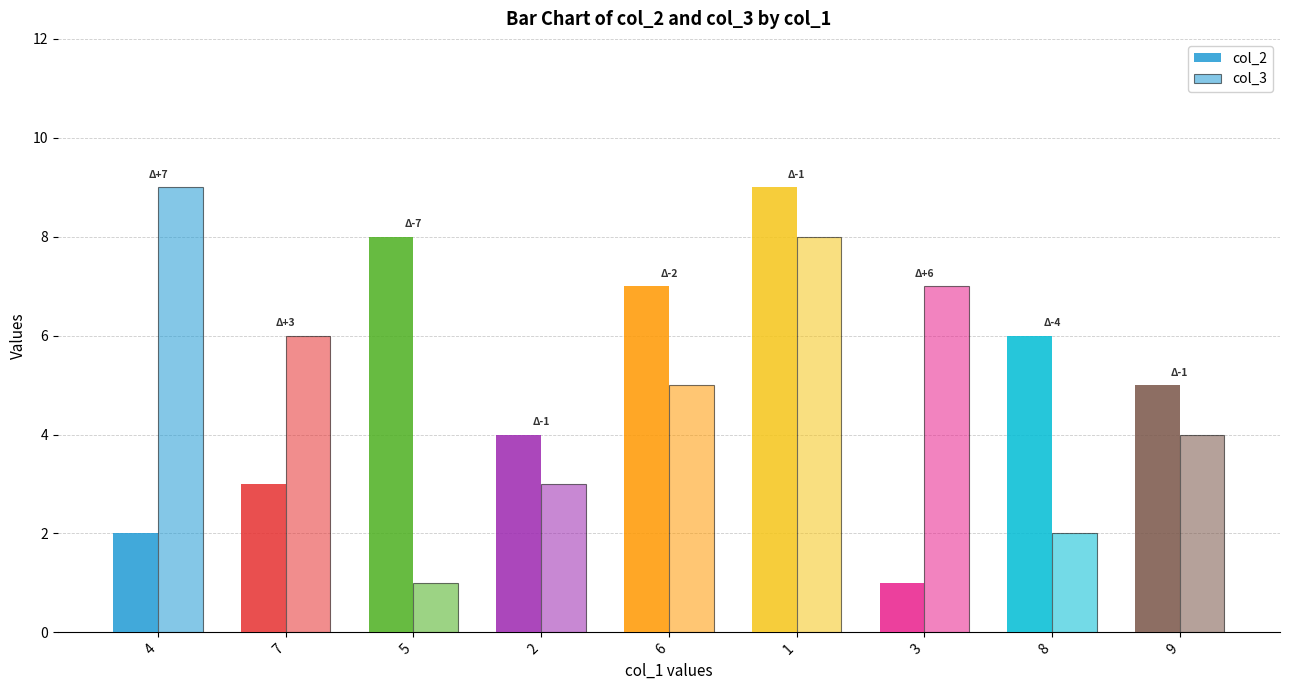

Reading right to left, extract all data points from this chart.

col_2: 5	6	1	9	7	4	8	3	2
col_3: 4	2	7	8	5	3	1	6	9